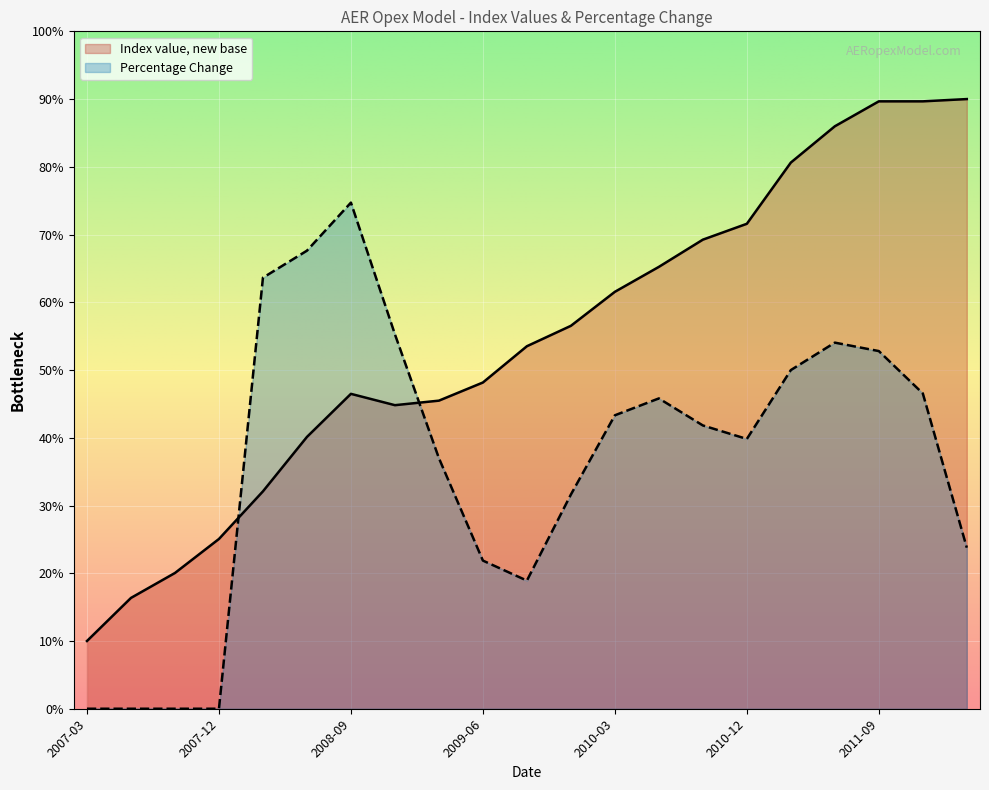

True or false: Percentage Change has more than 2 points higher than both neighbors.

True